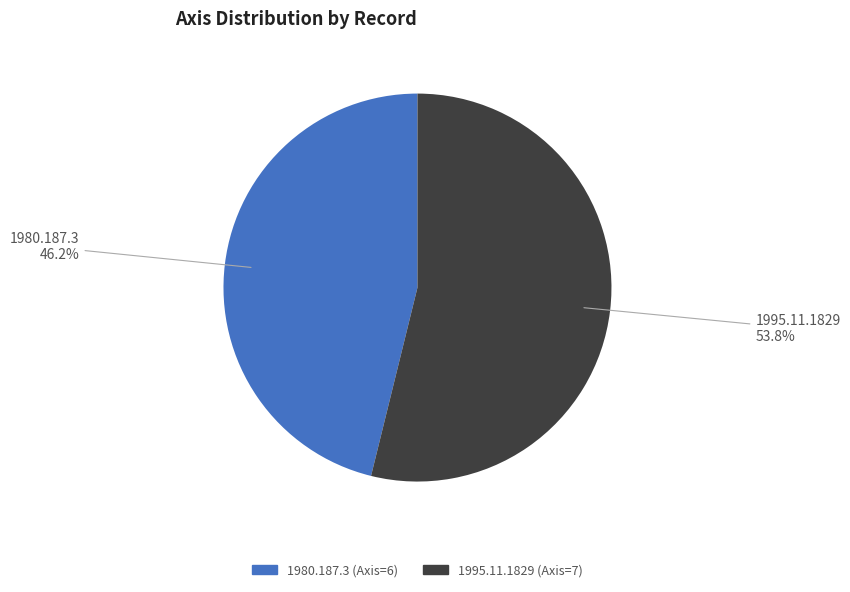

Rank the categories by value from lowest to highest.

1980.187.3, 1995.11.1829